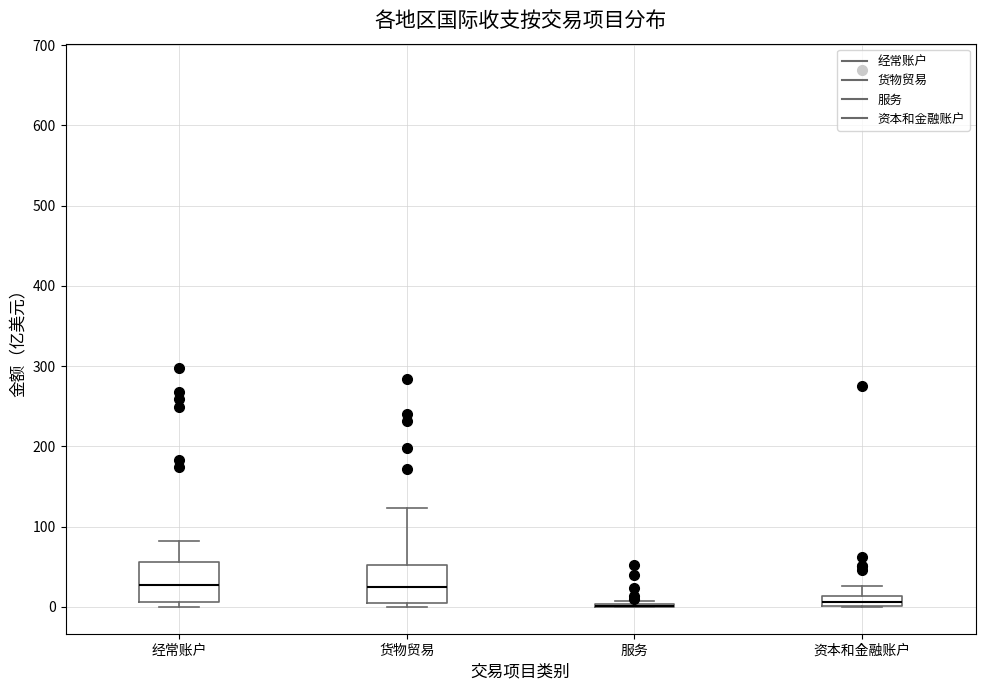

Where is the upper edge of the box for 资本和金融账户 on the y-axis? The values are not printed on the chart, so give them approximately, as read against the axis.

10